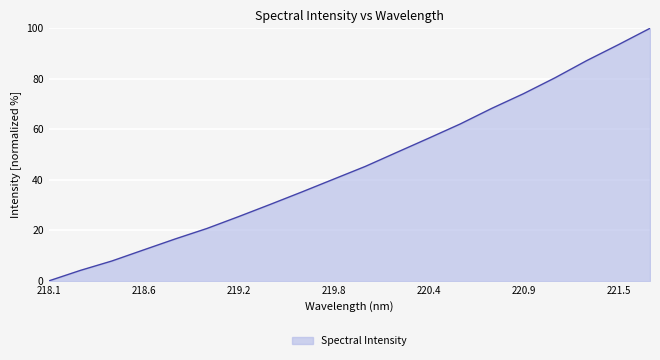

What is the difference between the maximum and minimum values?

100.0